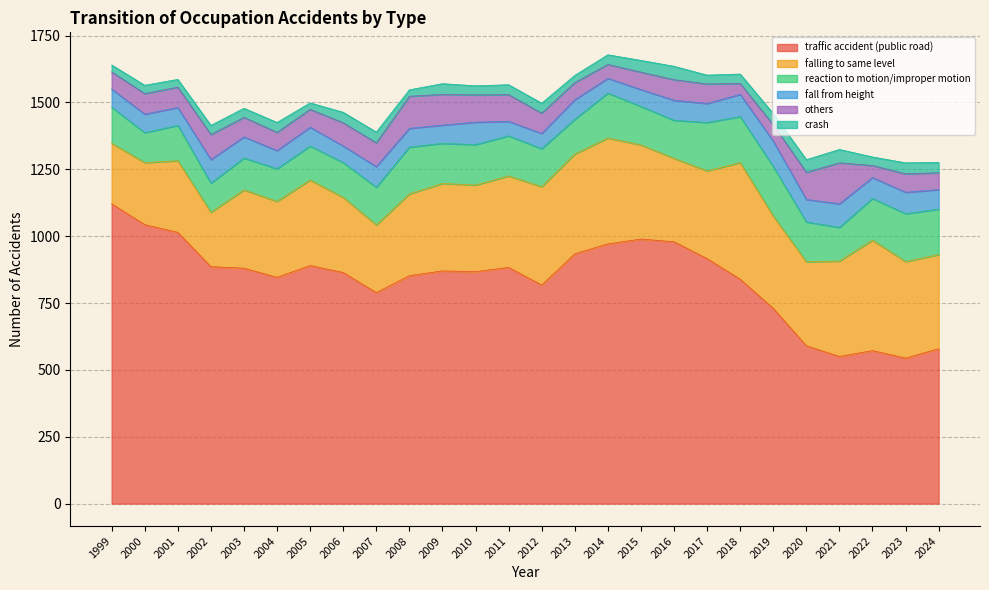

The fall from height series shows 48 at 2007. True or false?

False